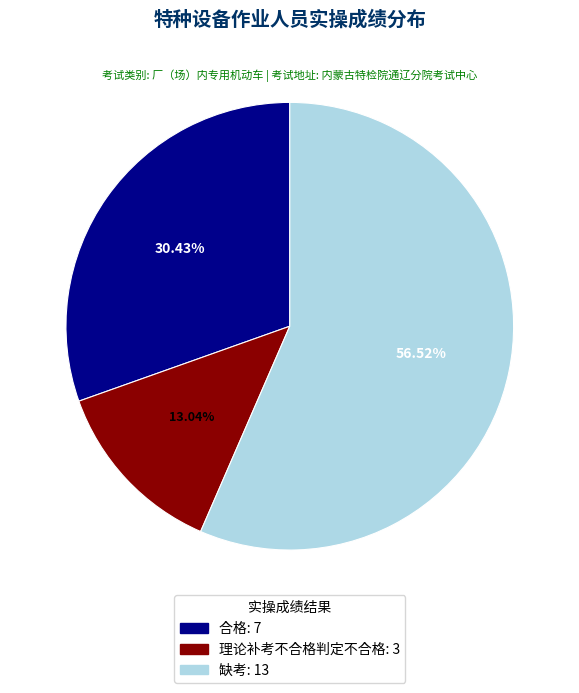

True or false: 缺考 accounts for 43% of the total.

False